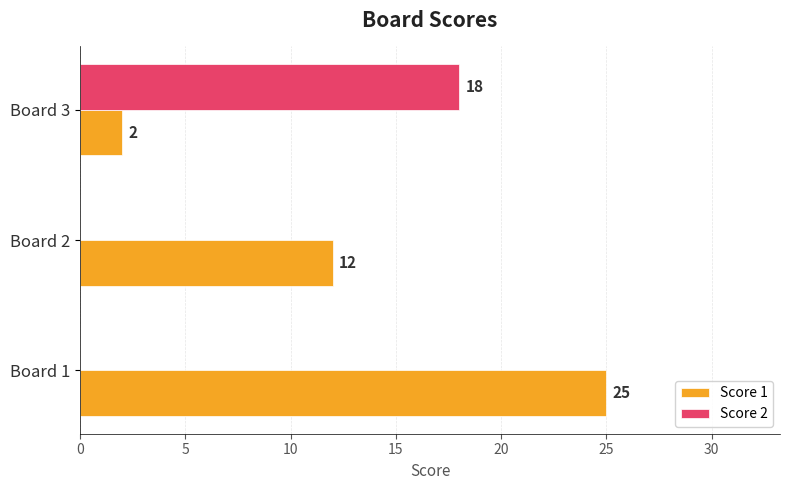

Which series has the largest range (max minus min)?

Score 1